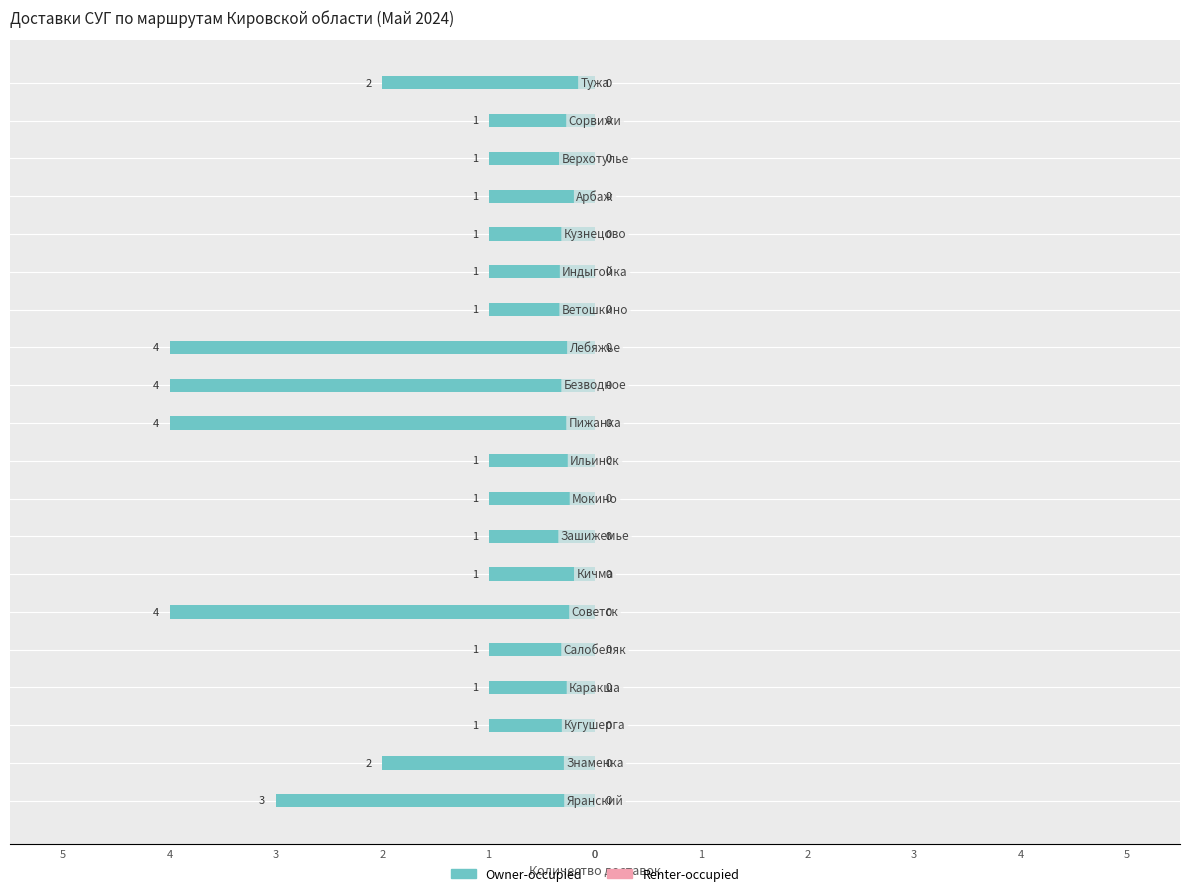

Does the chart contain any negative values?

Yes